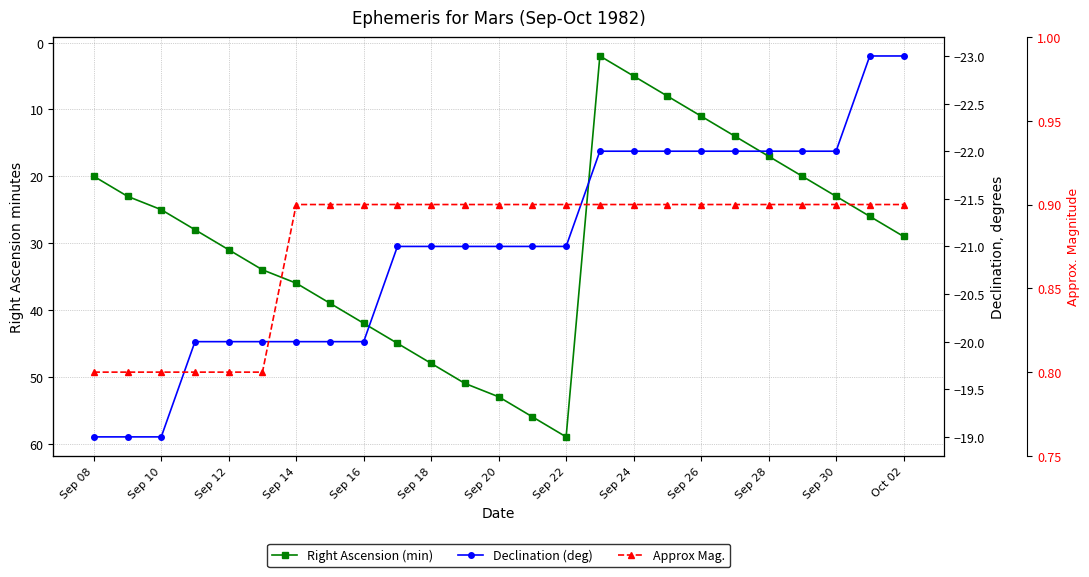

What is the sum of all Right Ascension (min) values?

745.0